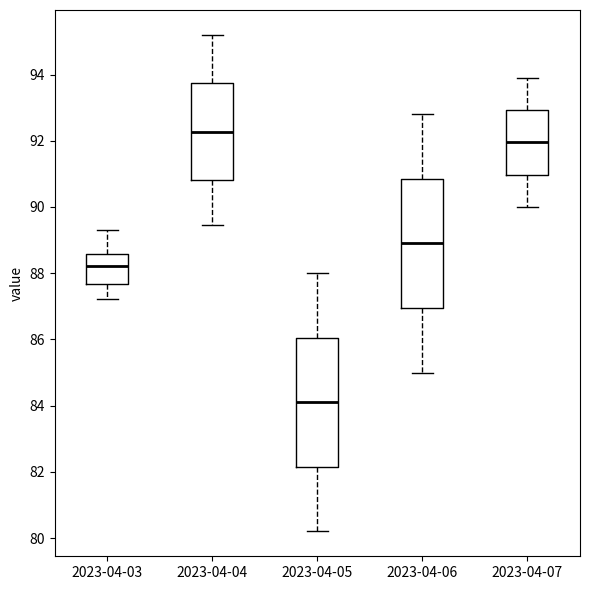

Reading left to right, read every box against the y-axis: the position of its median line, the range the box covers, and the ends of its whiskers. The values are not printed on the chart, so give them approximately, as read against the axis.

2023-04-03: median 88.2, box 87.6 to 88.6, whiskers 87.2 to 89.4
2023-04-04: median 92.2, box 90.8 to 93.8, whiskers 89.4 to 95.2
2023-04-05: median 84.2, box 82.2 to 86.0, whiskers 80.2 to 88.0
2023-04-06: median 89.0, box 87.0 to 90.8, whiskers 85.0 to 92.8
2023-04-07: median 92.0, box 91.0 to 93.0, whiskers 90.0 to 94.0